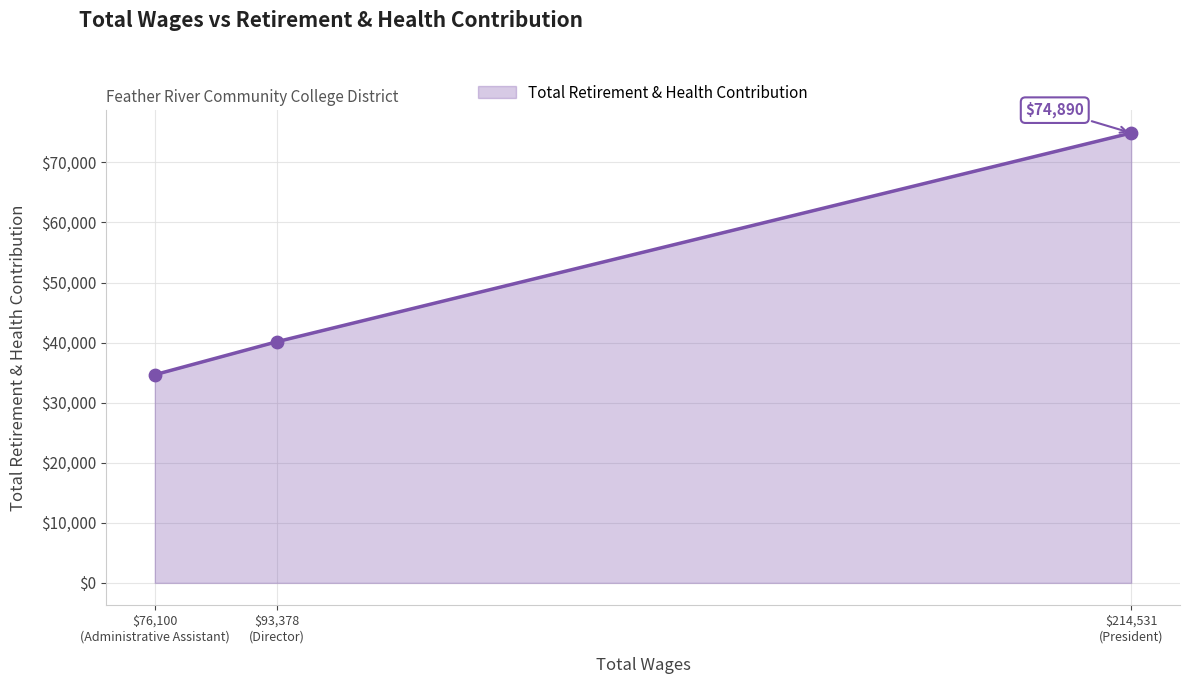

What is the average value?

49893